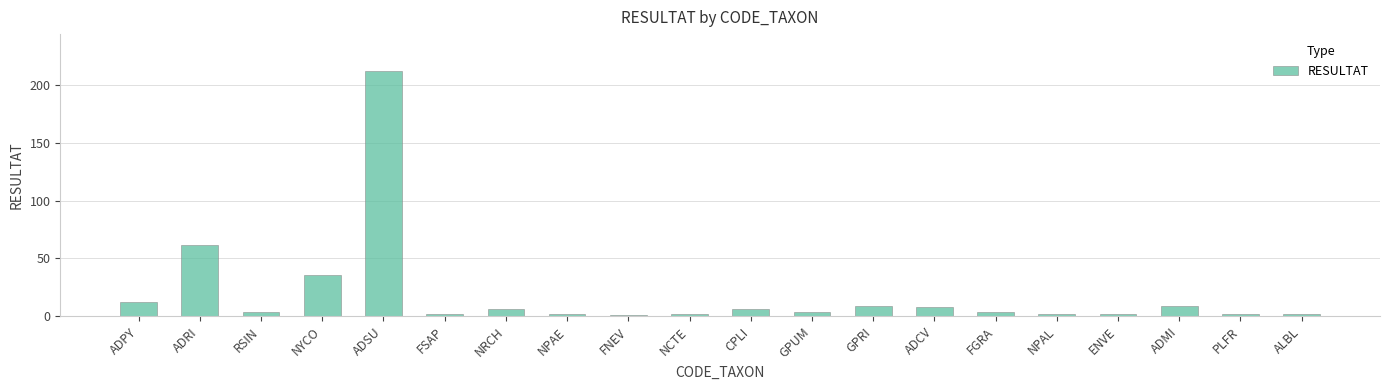

Between ADSU and CPLI, which is larger?

ADSU